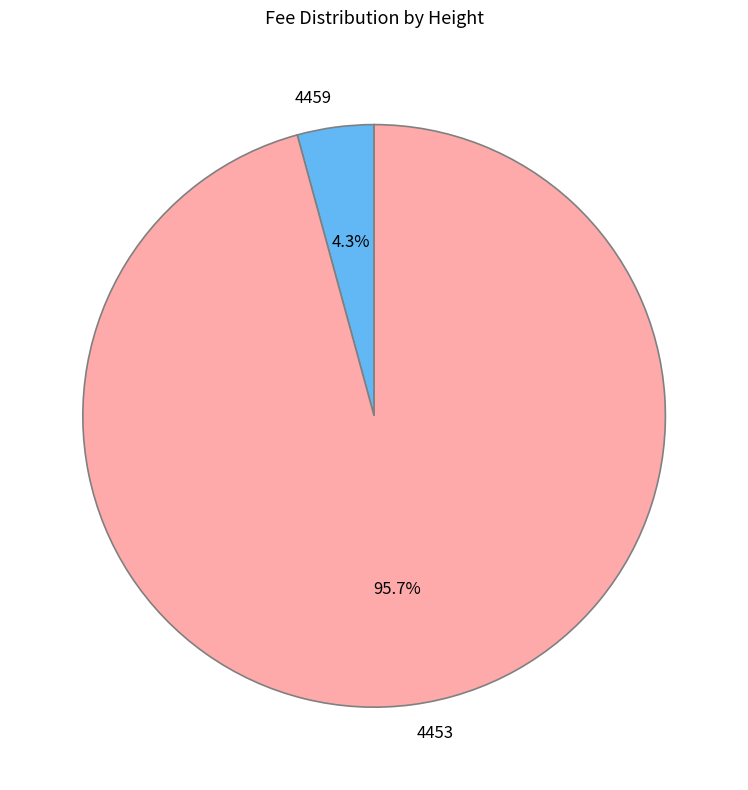

Is the sum of 4459 and 4453 greater than half?

Yes